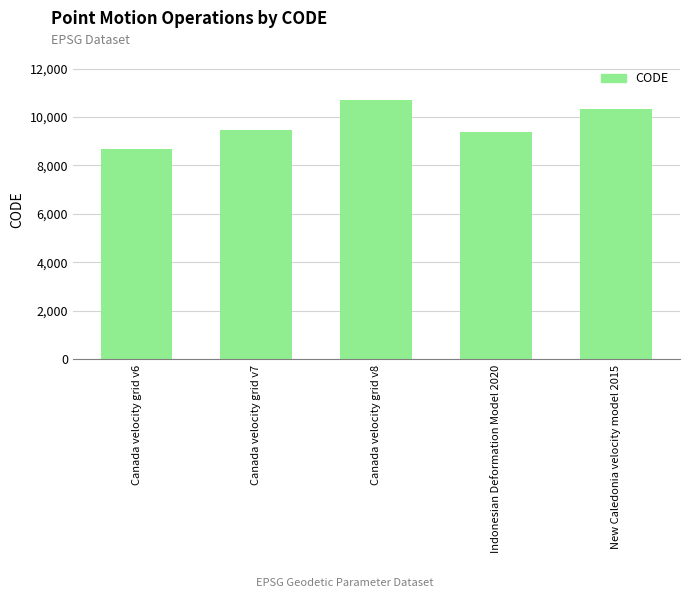

Count the number of data series in this chart.

1